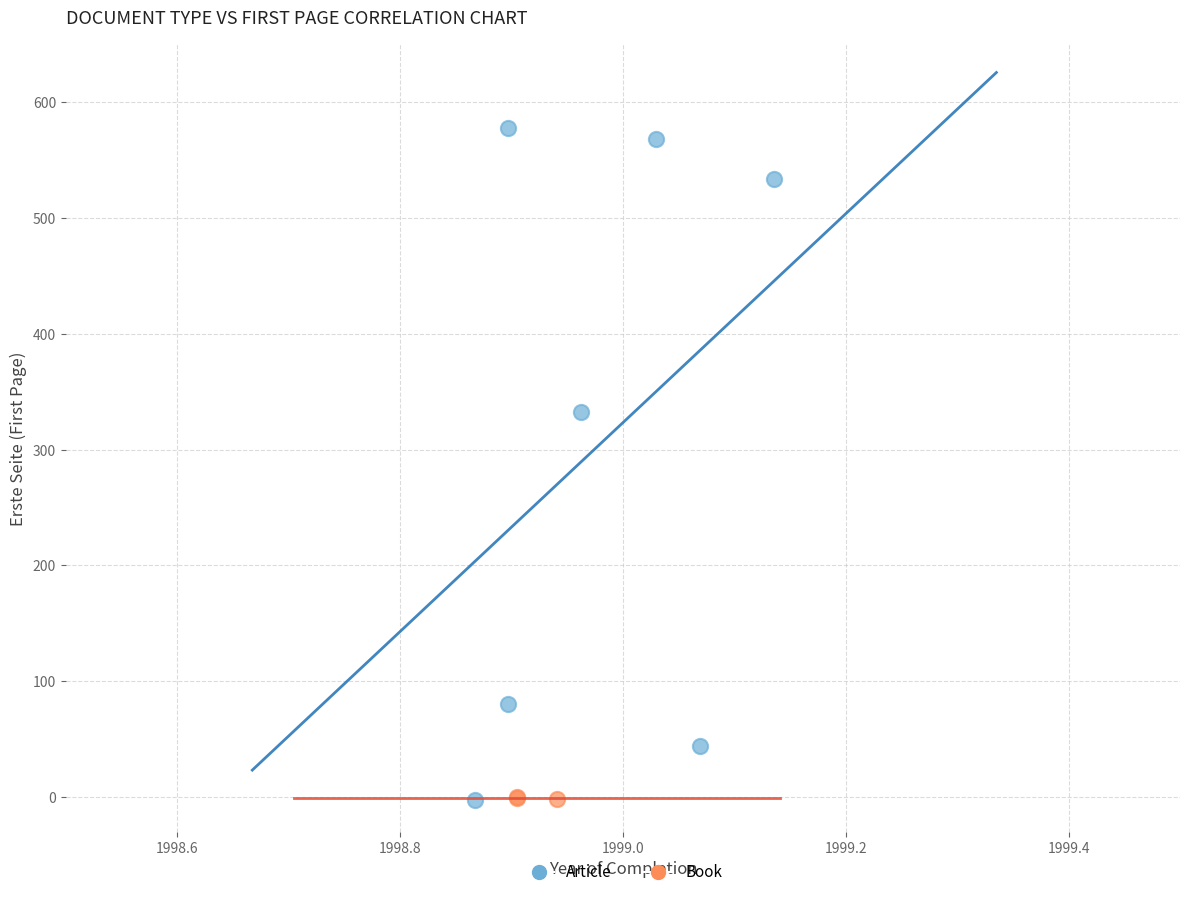

Which series has the largest Y range (max minus min)?

Article